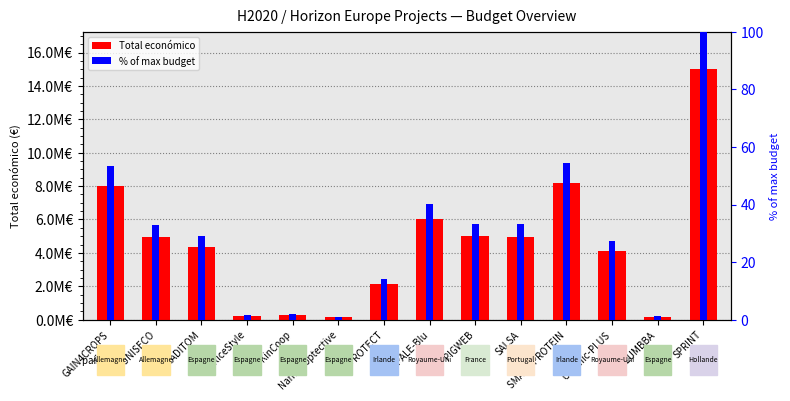

Reading right to left, what are all the values shown in this chart?

Total económico: 14994445.0	181152.0	4091526.0	8179214.0	4958172.0	4999992.0	6039301.0	2115541.0	150000.0	272480.0	223120.0	4372015.0	4924771.0	8014100.0
% of max budget: 100.0	1.2	27.3	54.5	33.1	33.3	40.3	14.1	1.0	1.8	1.5	29.2	32.8	53.4